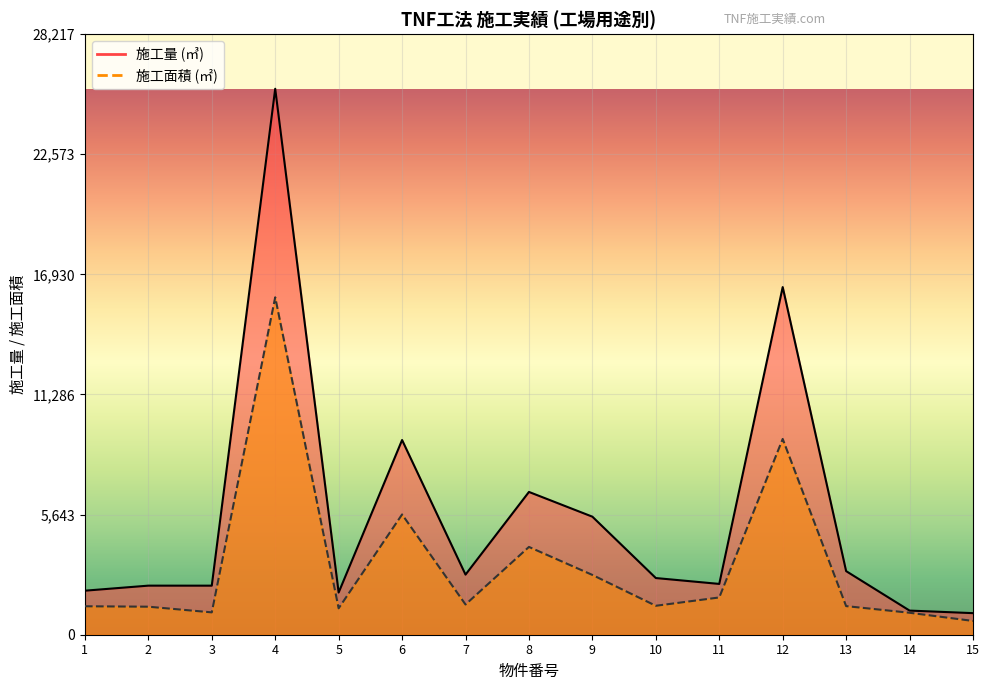

The 施工面積 (㎡) series shows 4125 at 8. True or false?

True